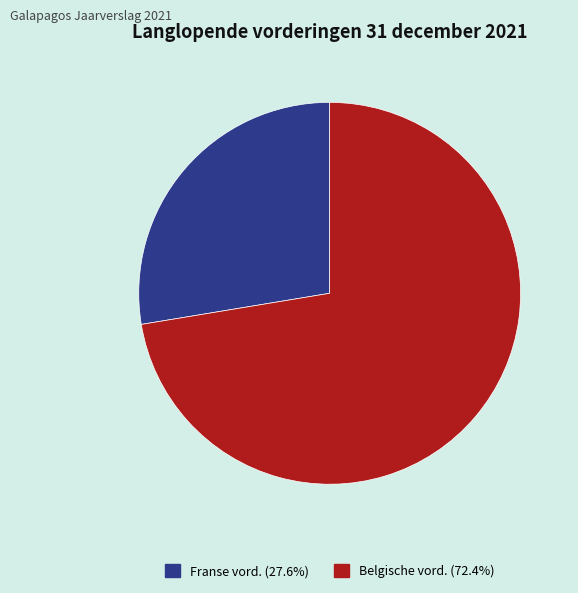

Is there any slice that represents more than half of the pie?

Yes